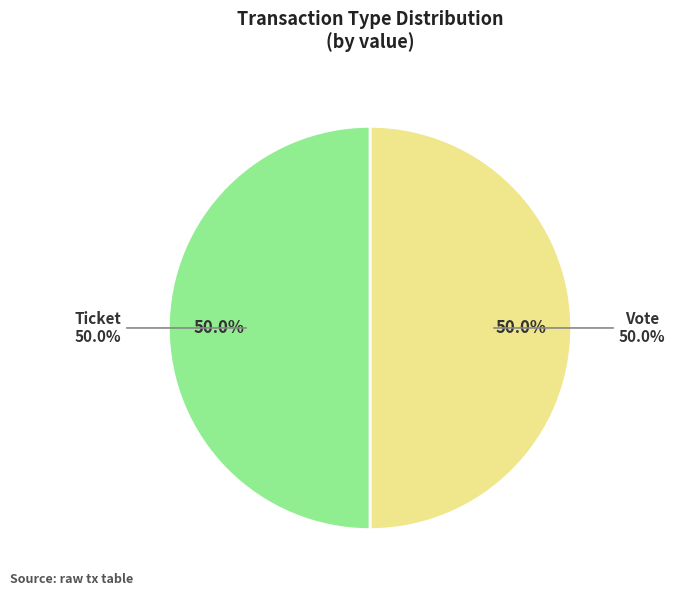

How many slices are in this pie chart?

2